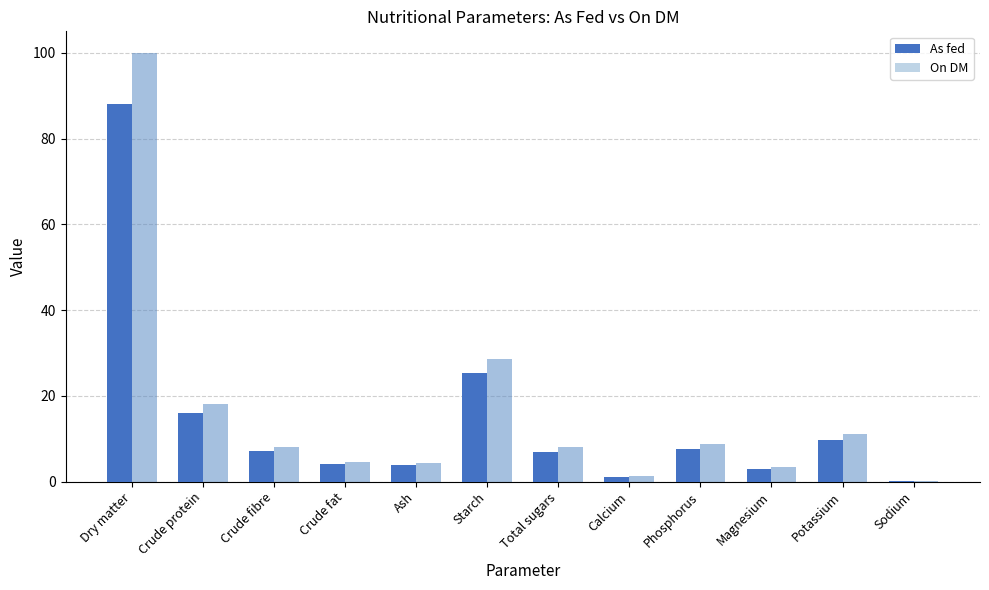

Rank the series by their maximum value, from lowest to highest.

As fed, On DM